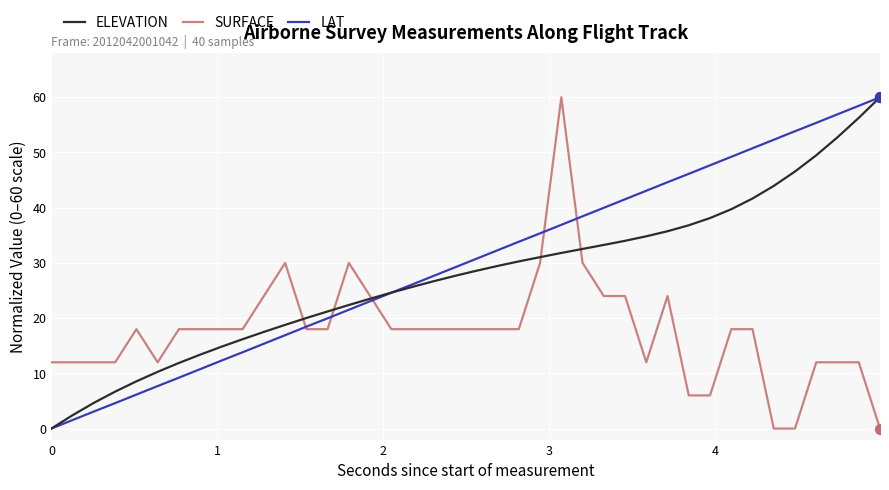

List the series in order of their overall mean, highest first.

LAT, ELEVATION, SURFACE